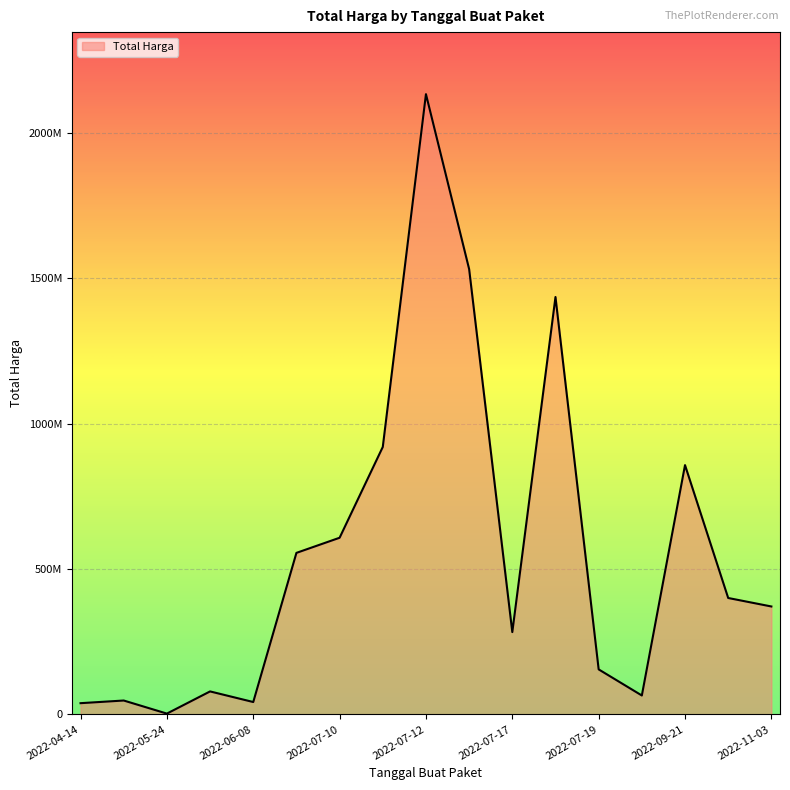

Is this an area chart (filled region under the line)?

Yes